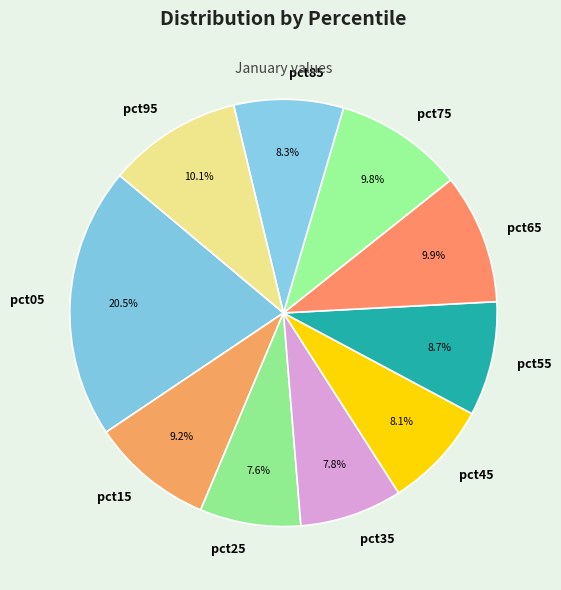

To the nearest percent, what percentage of the pie is pct45?

8%